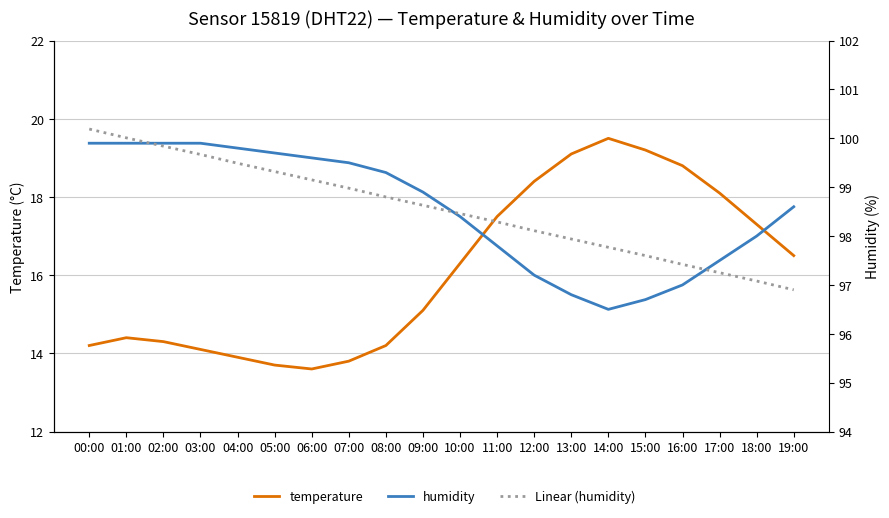

Is it true that temperature equals 4.7 at 13:00?

False